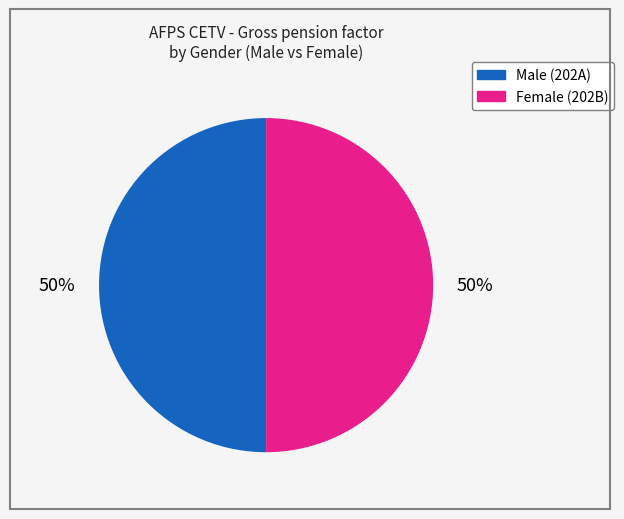

To the nearest percent, what is the average slice percentage?

50%